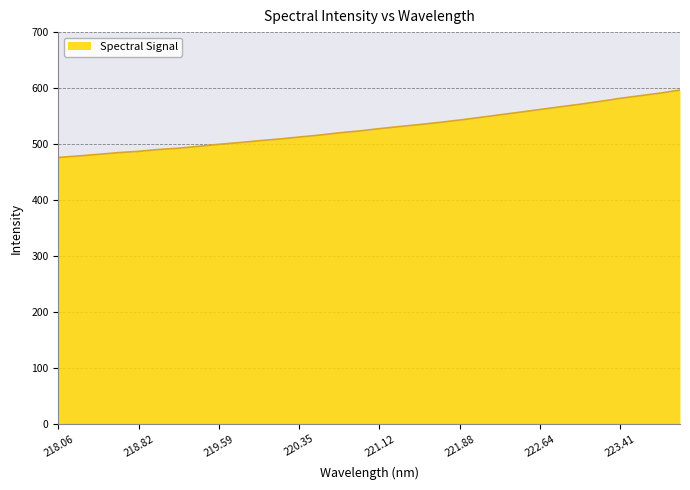

What is the smallest value displayed?

476.0